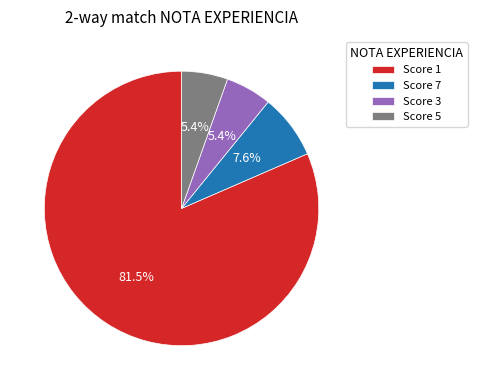

Between Score 1 and Score 3, which is larger?

Score 1